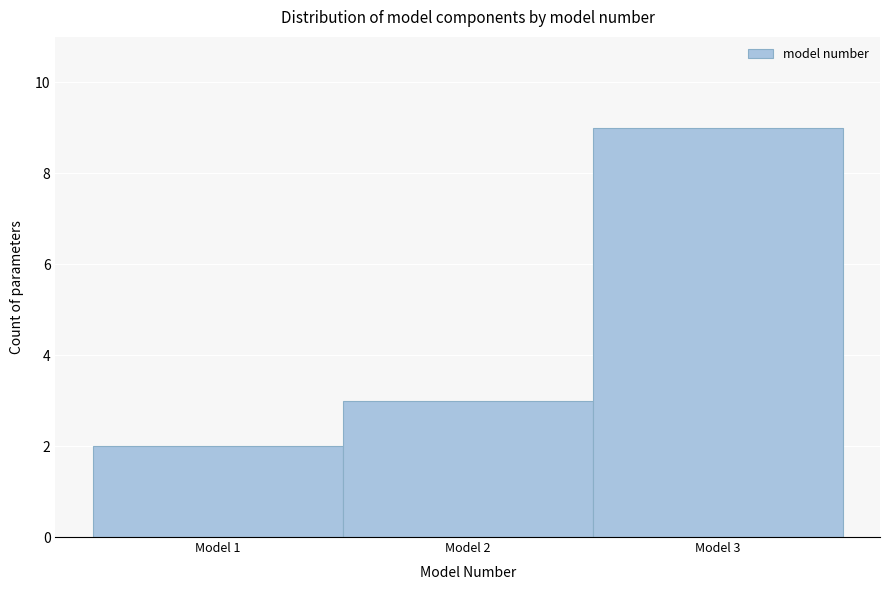

Reading left to right, list every bar in this chart as the range it spans on the x-axis followed by its height. The values are not printed on the chart, so give them approximately, as read against the axis.

0.5 to 1.5: 2
1.5 to 2.5: 3
2.5 to 3.5: 9